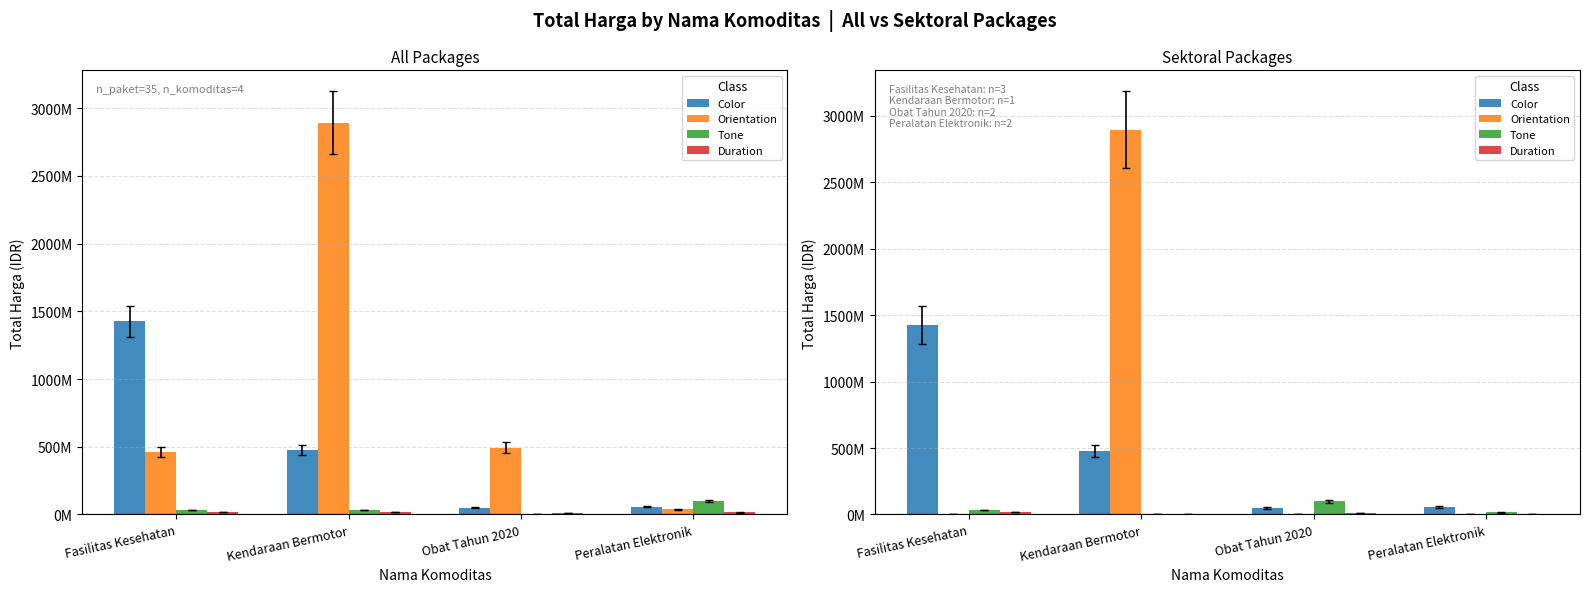

Rank the series by their maximum value, from highest to lowest.

Orientation, Color, Tone, Duration